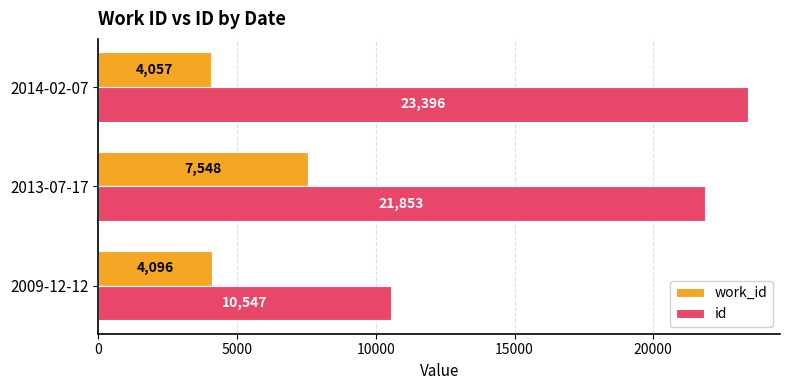

What is the spread (max minus min) of values at 2014-02-07?

19339